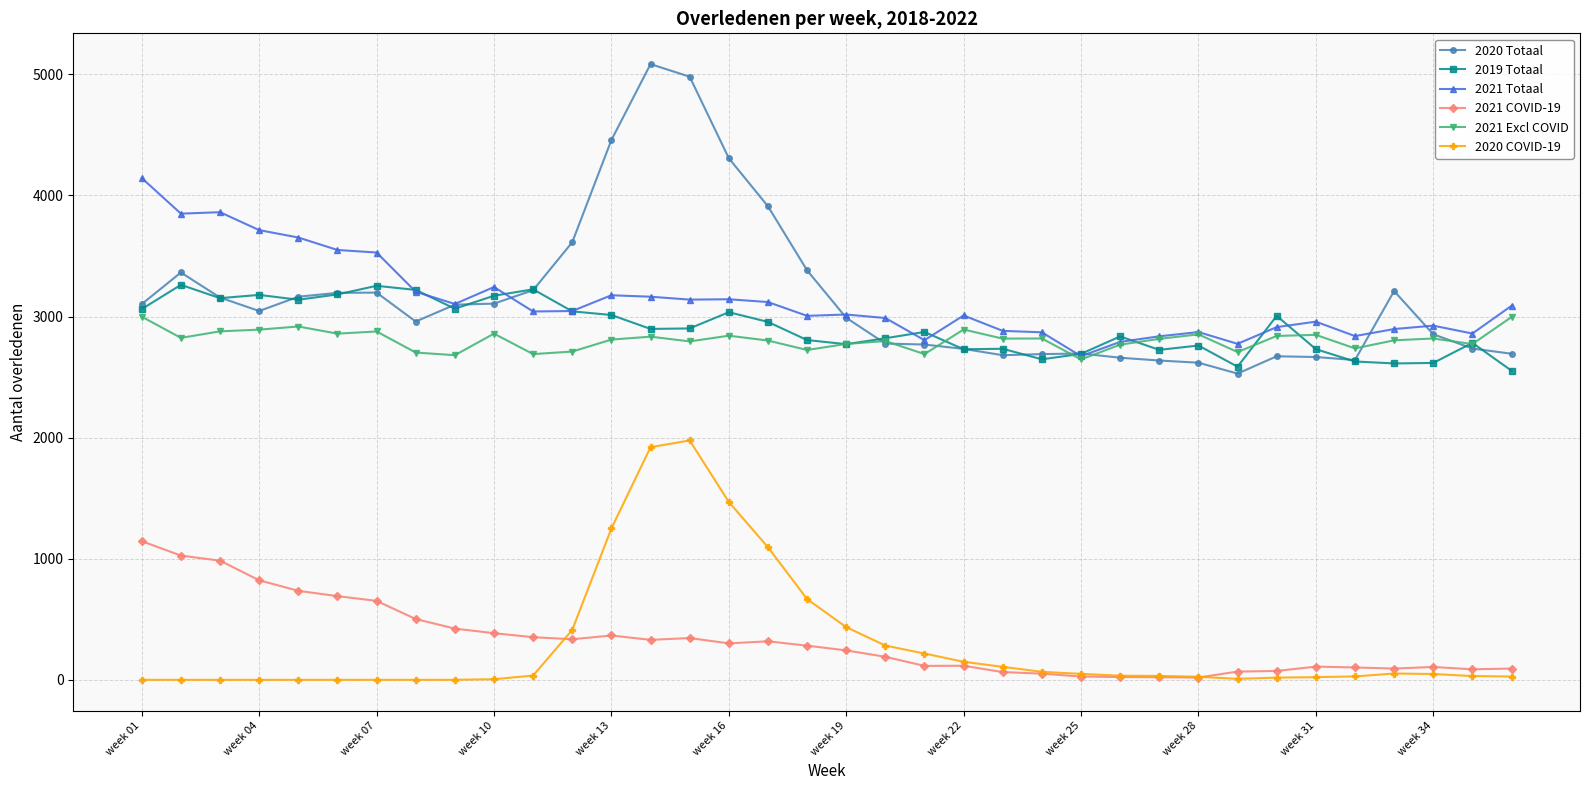

List the series in order of their peak value, highest first.

2020 Totaal, 2021 Totaal, 2019 Totaal, 2021 Excl COVID, 2020 COVID-19, 2021 COVID-19